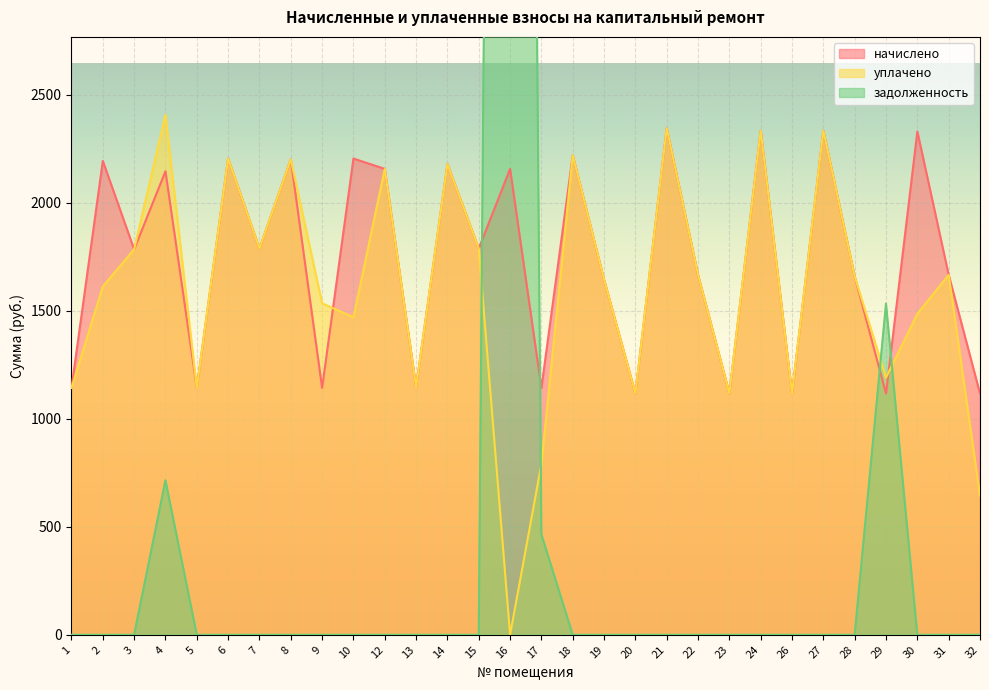

At how many categories does at least one series exceed 1943?

13